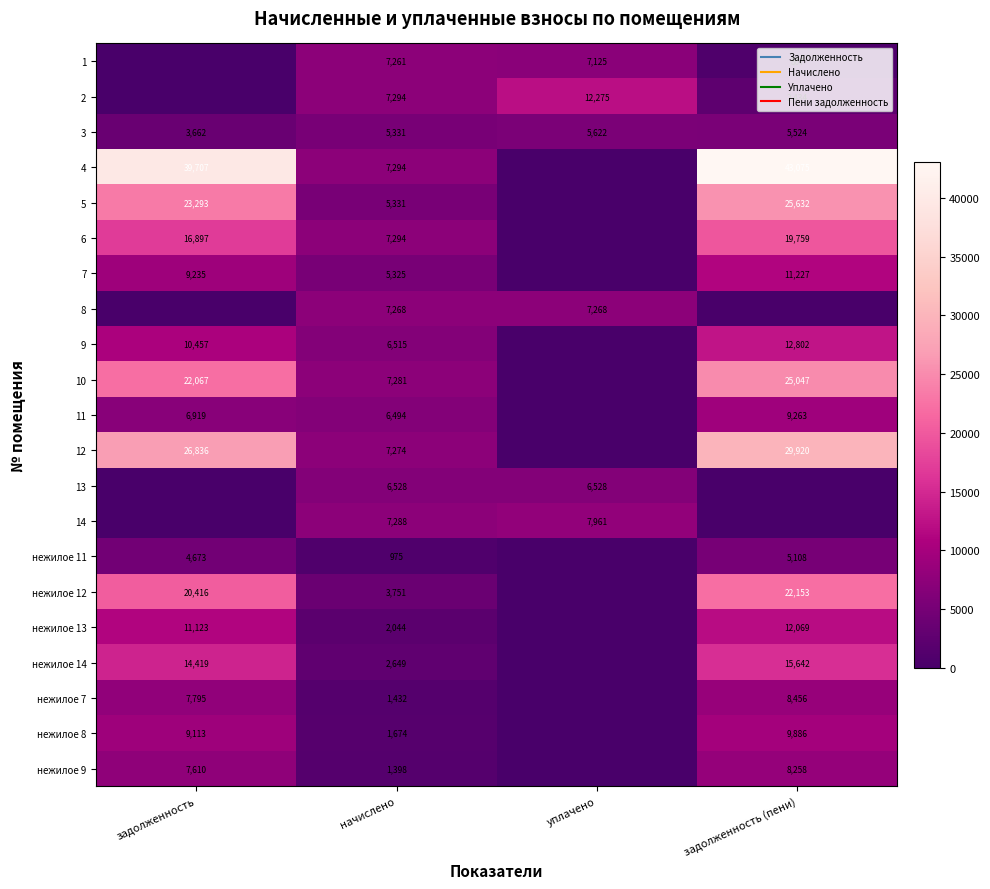

What is the total value across all series at задолженность?

234223.1